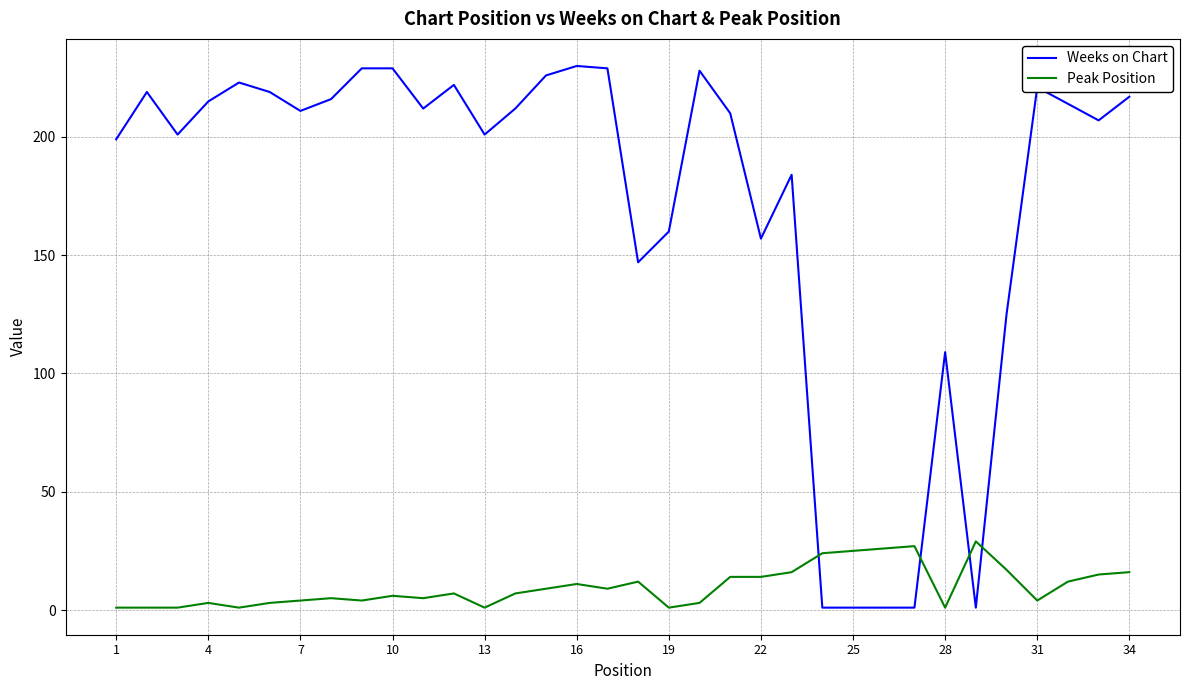

Which series has the widest spread of values?

Weeks on Chart